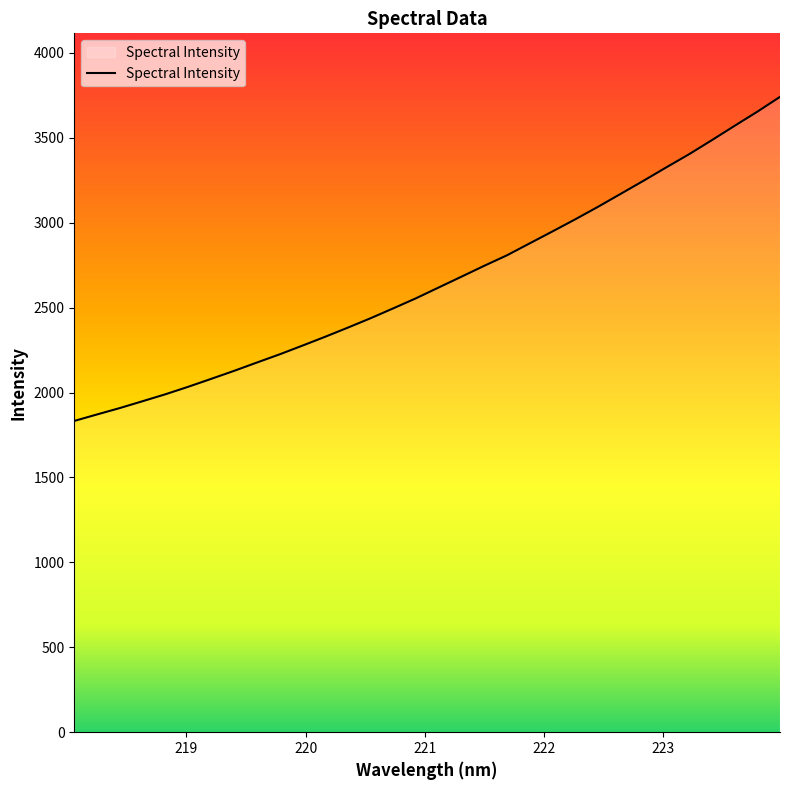

What is the greatest value displayed?

3741.5